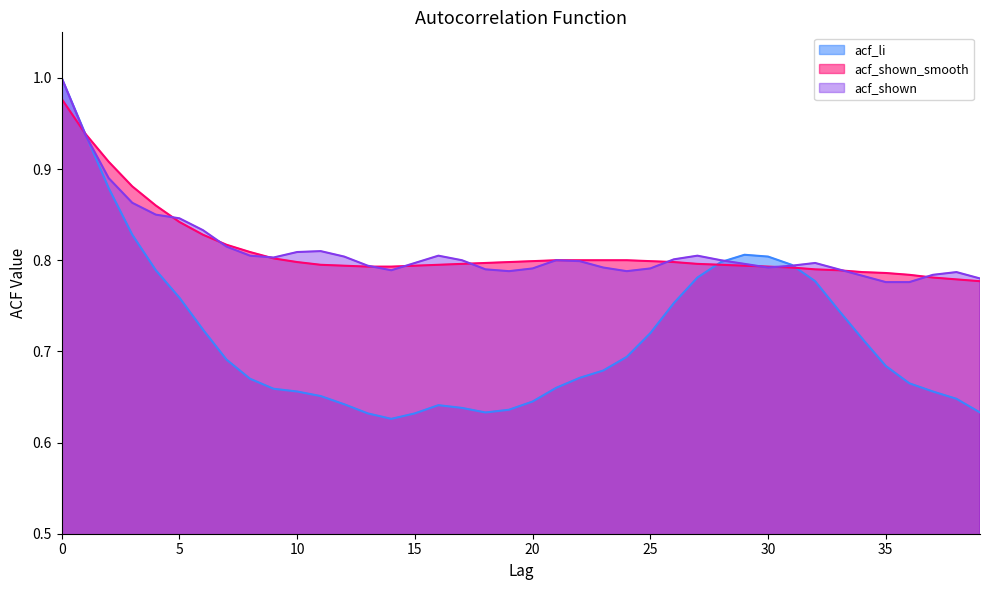

How many series are shown in this chart?

3